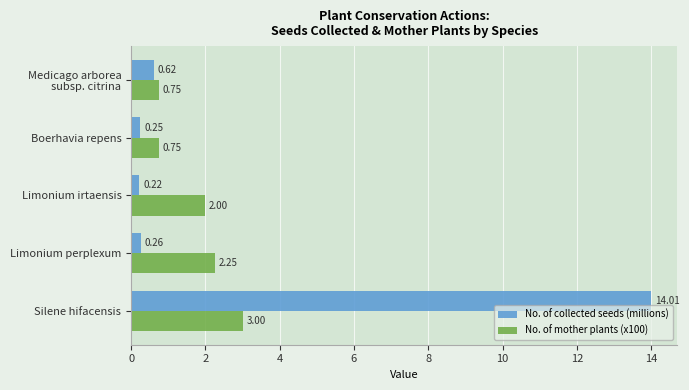

Which category has the lowest value across all series?

Limonium irtaensis